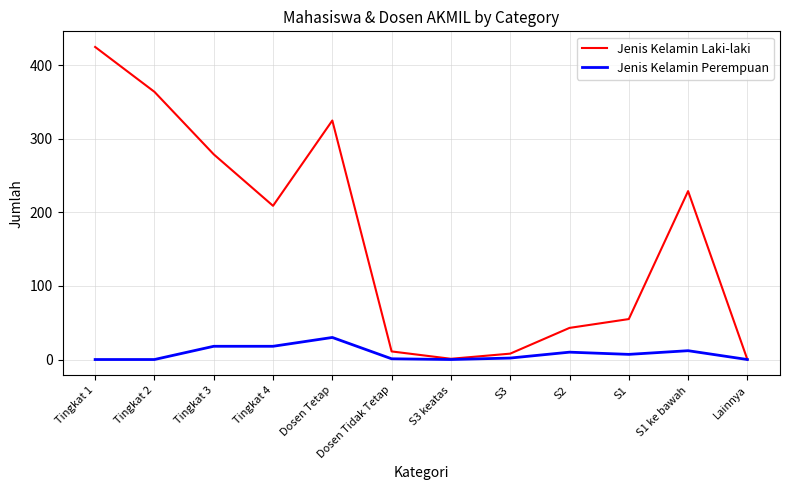

List the series in order of their overall mean, highest first.

Jenis Kelamin Laki-laki, Jenis Kelamin Perempuan